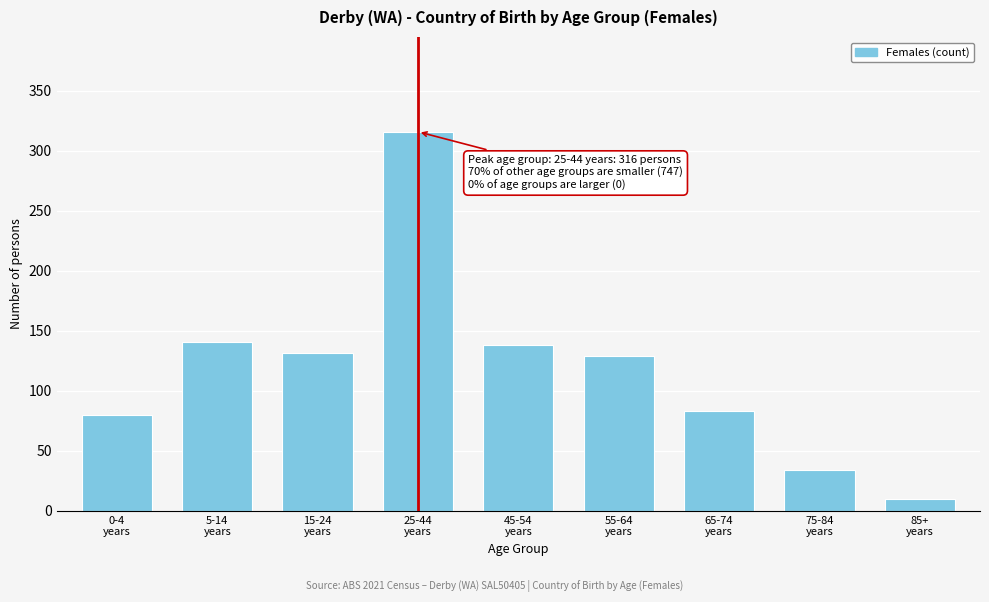

Reading left to right, what are all the values shown in this chart?

80	141	132	316	138	129	83	34	10